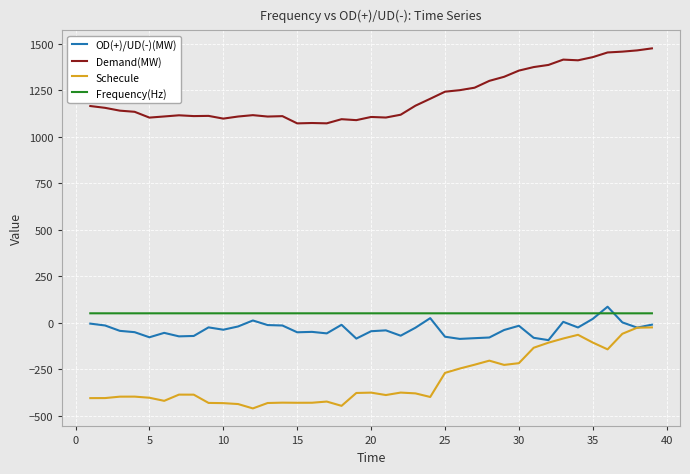

Which series has the largest total across all categories?

Demand(MW)